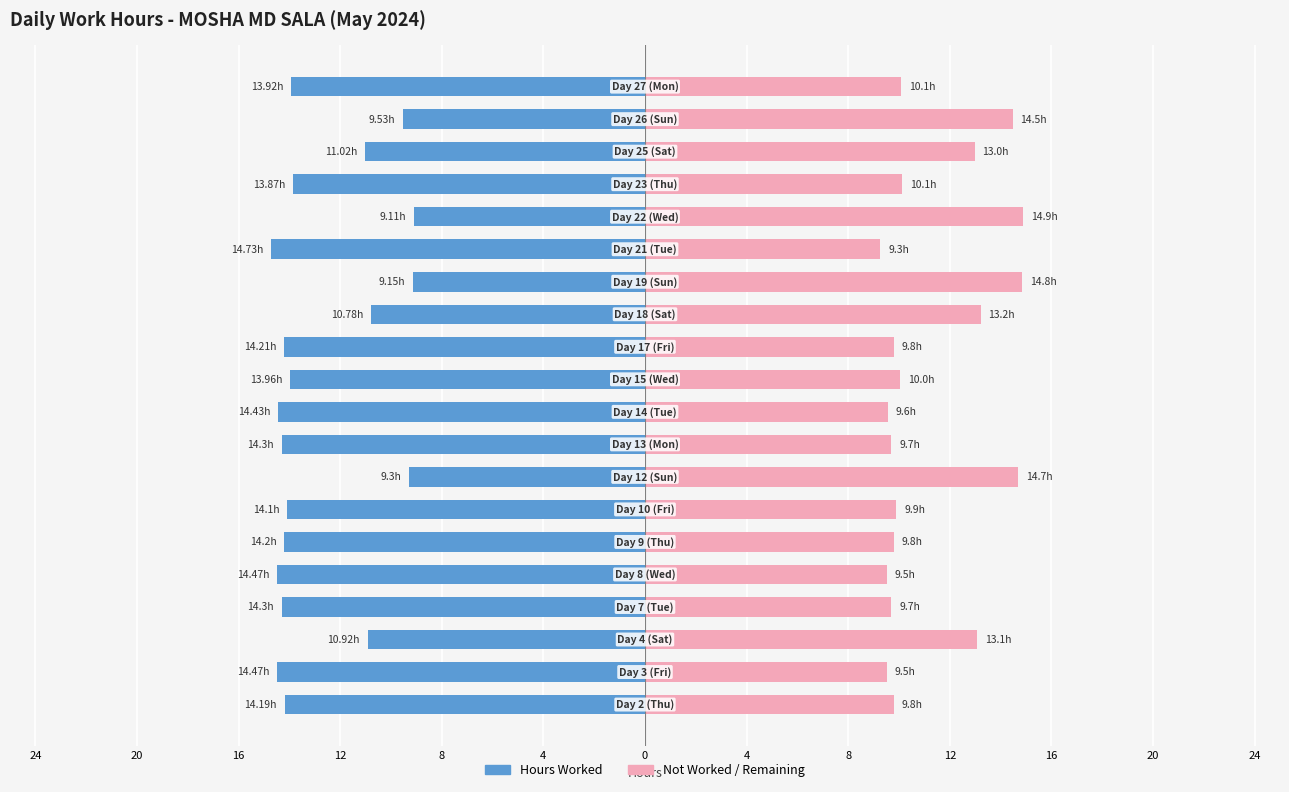

What is the value of the Not Worked / Remaining bar at the 4th from the left?

9.7